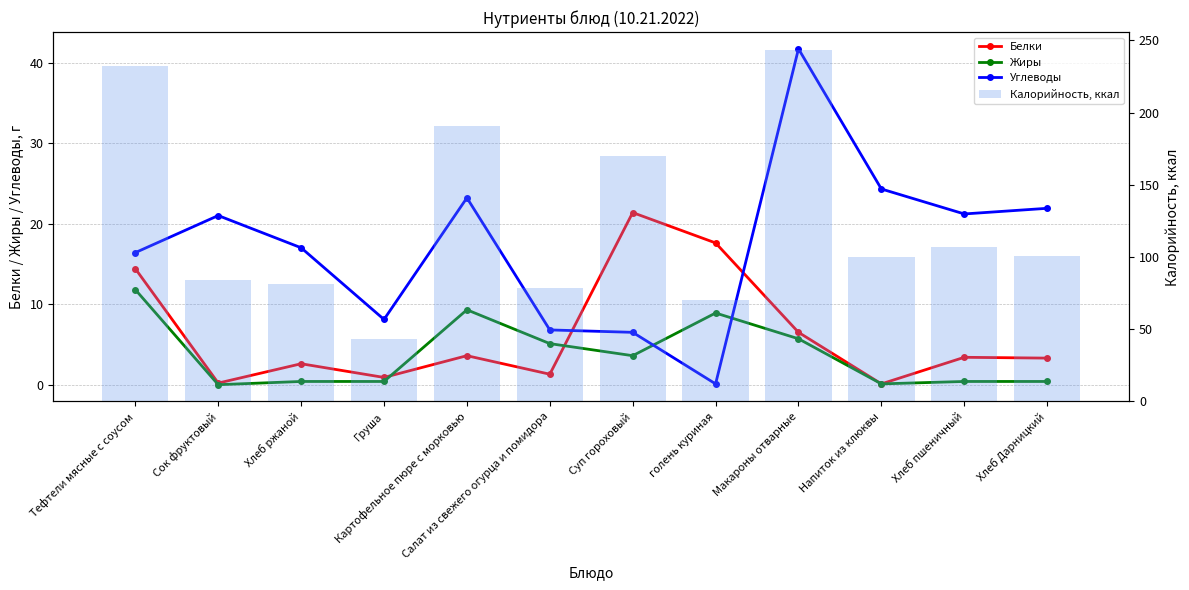

The value of Калорийность, ккал at Суп гороховый is 242.6. True or false?

False